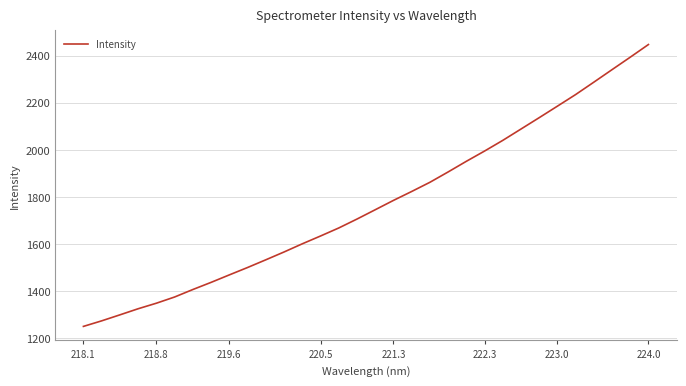

What is the difference between the maximum and minimum values?

1196.8